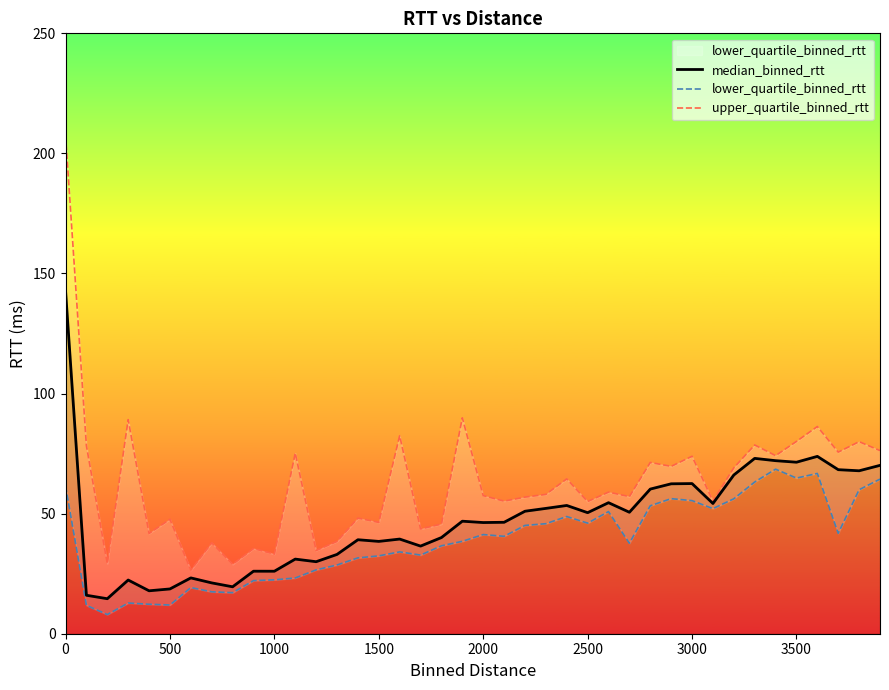

Which series has the largest range (max minus min)?

upper_quartile_binned_rtt